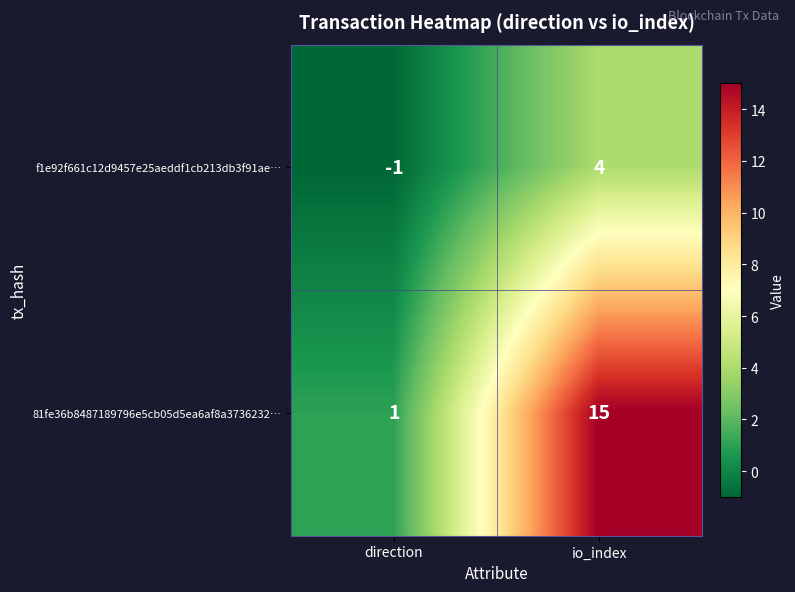

The 81fe36b8487189796e5cb05d5ea6af8a3736232… series shows 15 at io_index. True or false?

True